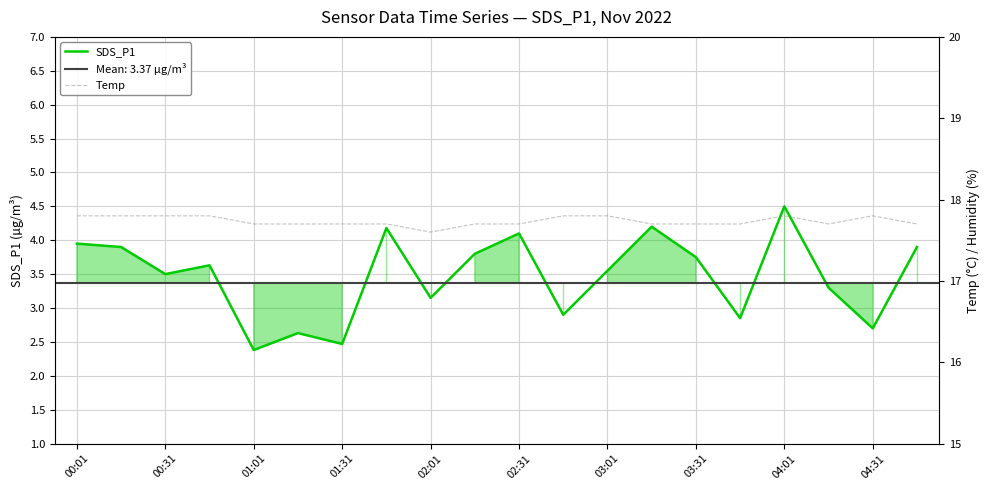

The SDS_P1 series shows 3.8 at 03:31. True or false?

True